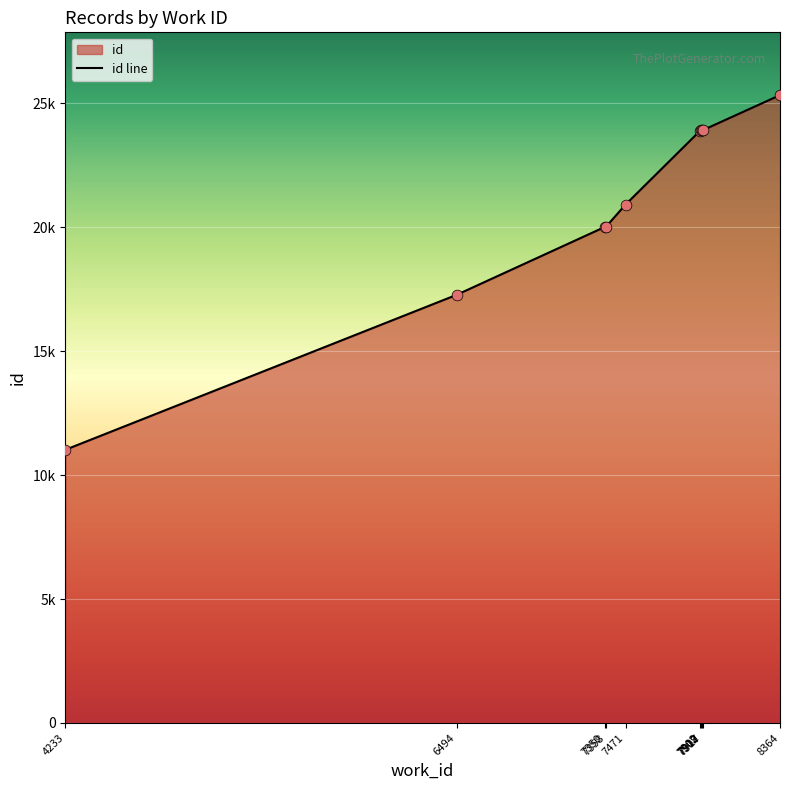

What is the change in value from 7902 to 7909?

+12